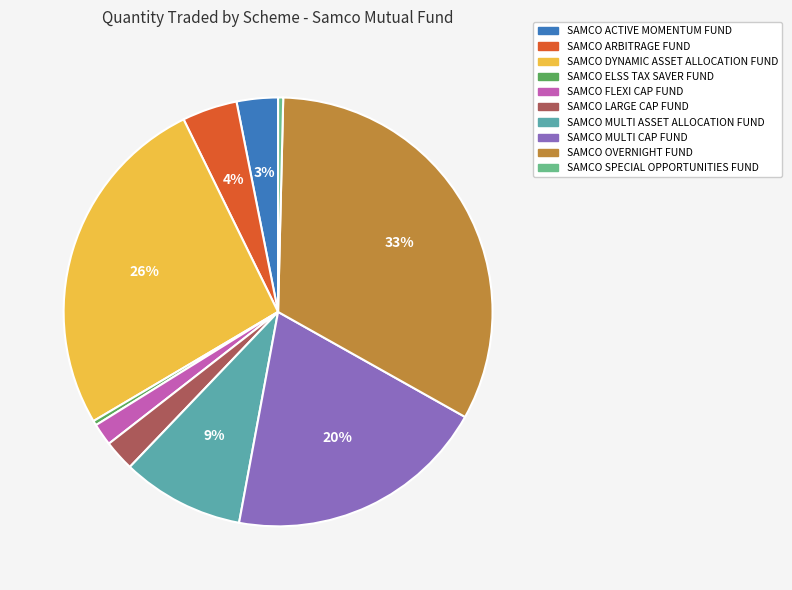

Between SAMCO OVERNIGHT FUND and SAMCO LARGE CAP FUND, which is larger?

SAMCO OVERNIGHT FUND